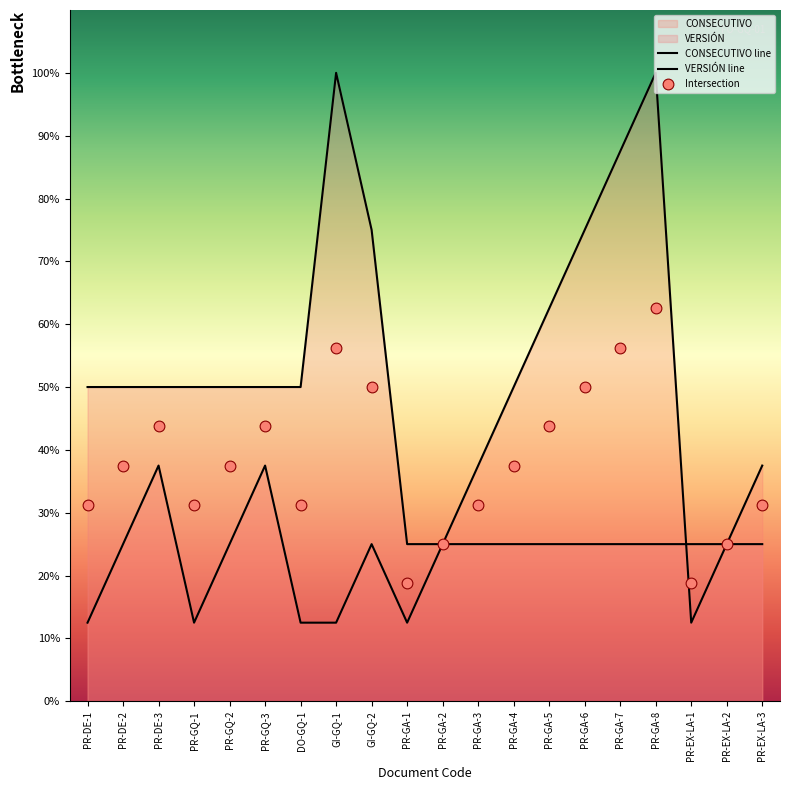

What is the total value across all series at PR-GA-5?

87.5